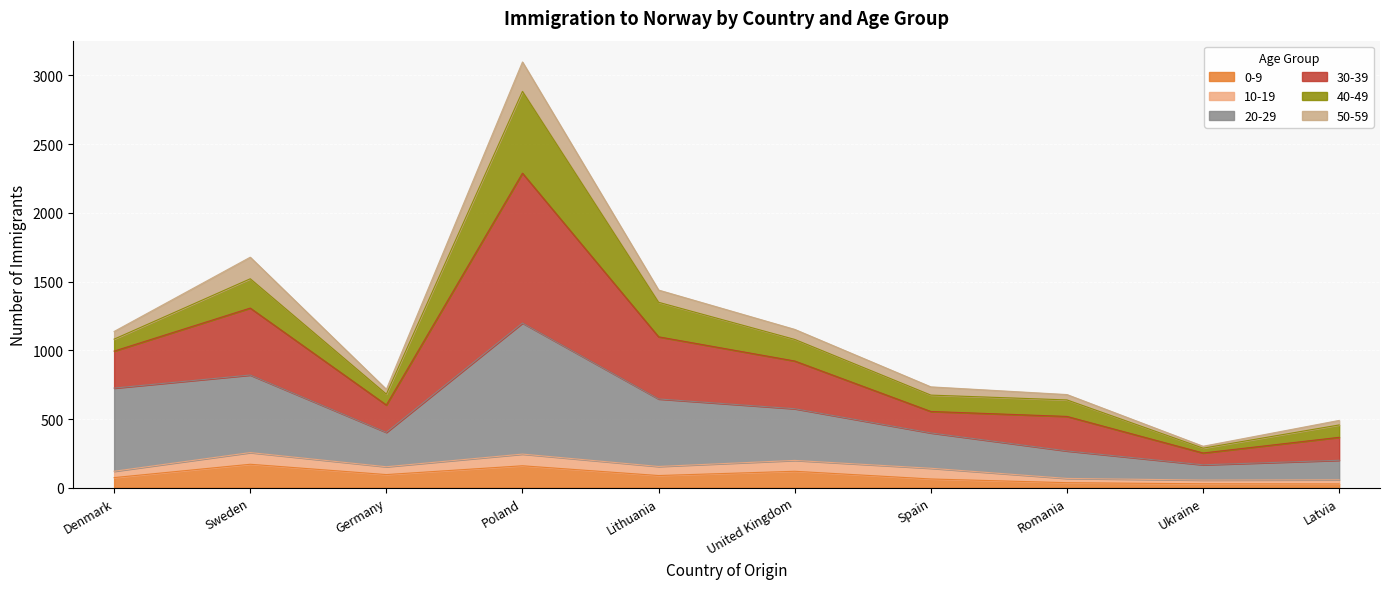

The value of 0-9 at United Kingdom is 120. True or false?

True